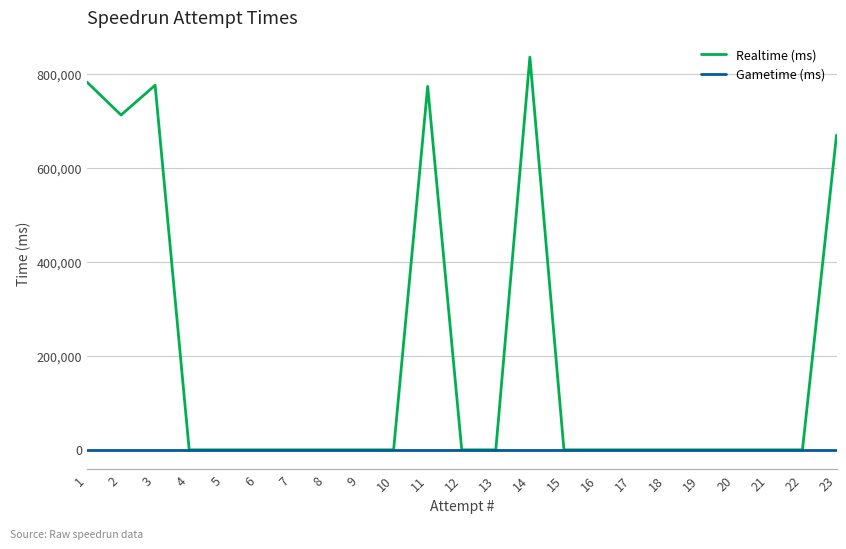

What is the sum of all Realtime (ms) values?

4549747